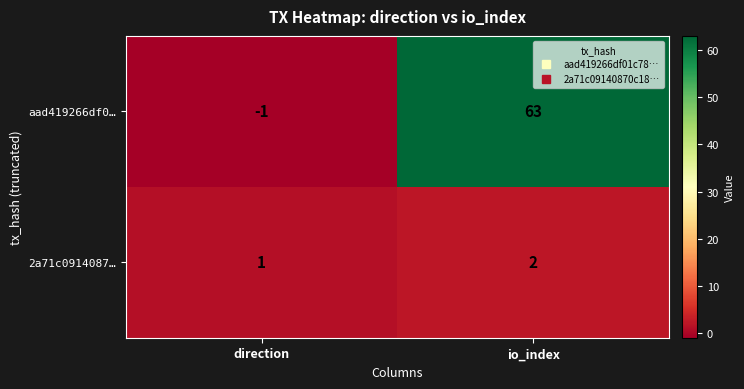

What is the minimum value shown in the chart?

-1